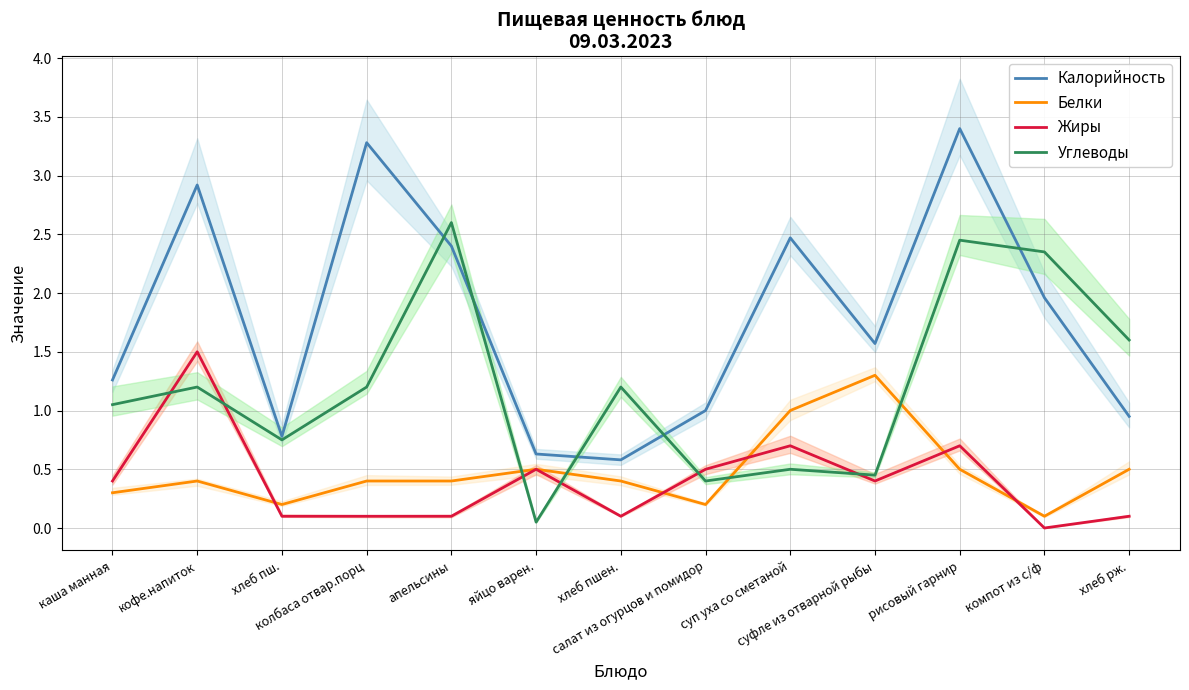

The Жиры series shows 0.4 at суфле из отварной рыбы. True or false?

True